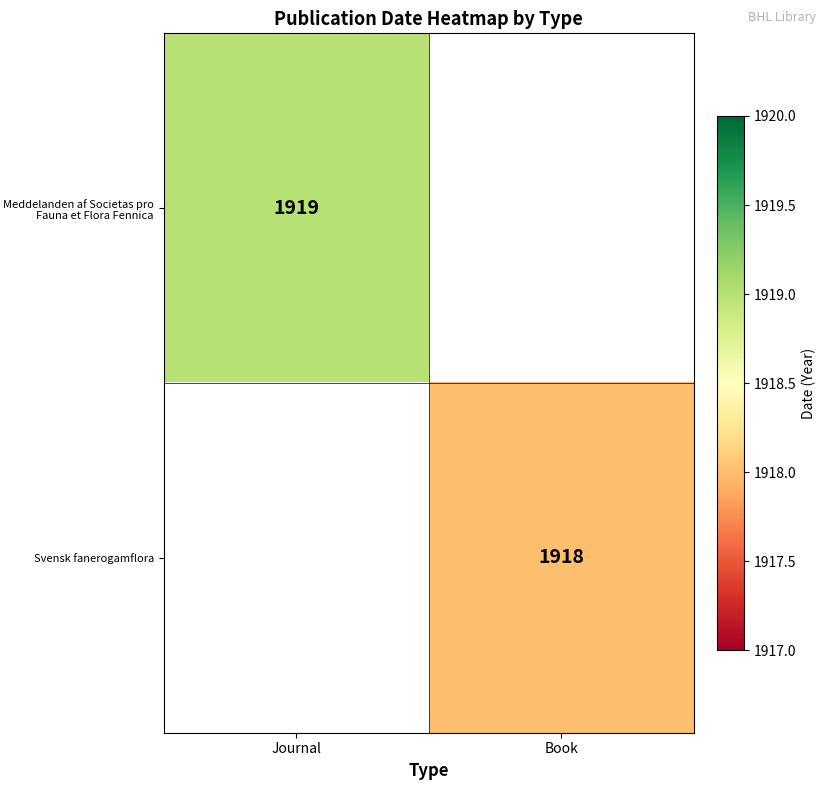

The Meddelanden af Societas pro Fauna et Flora Fennica series shows 561 at Journal. True or false?

False